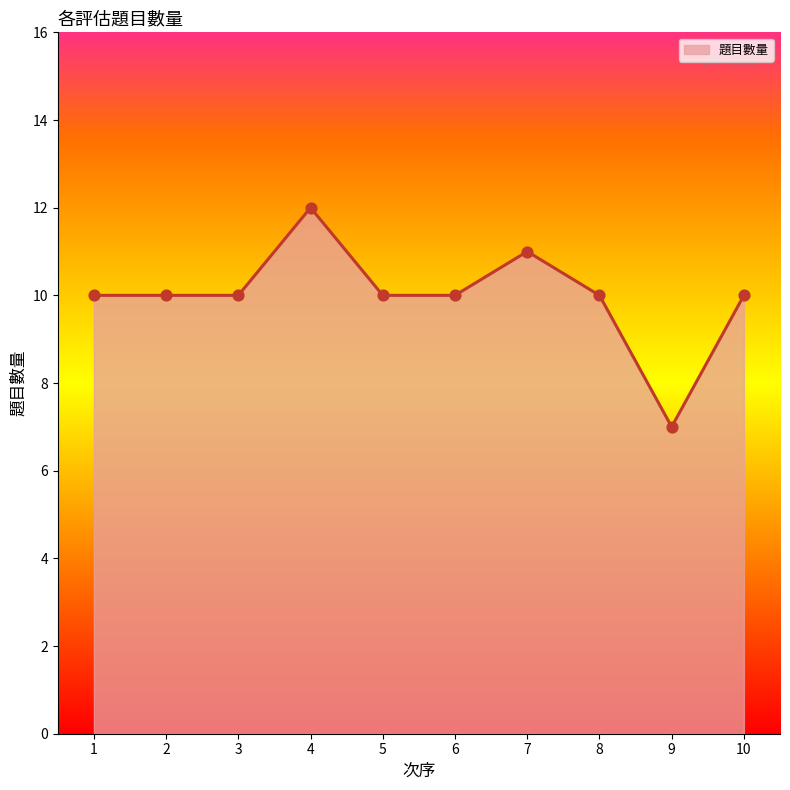

Approximately how many times larger is the value at 8 compared to 5?

1.0